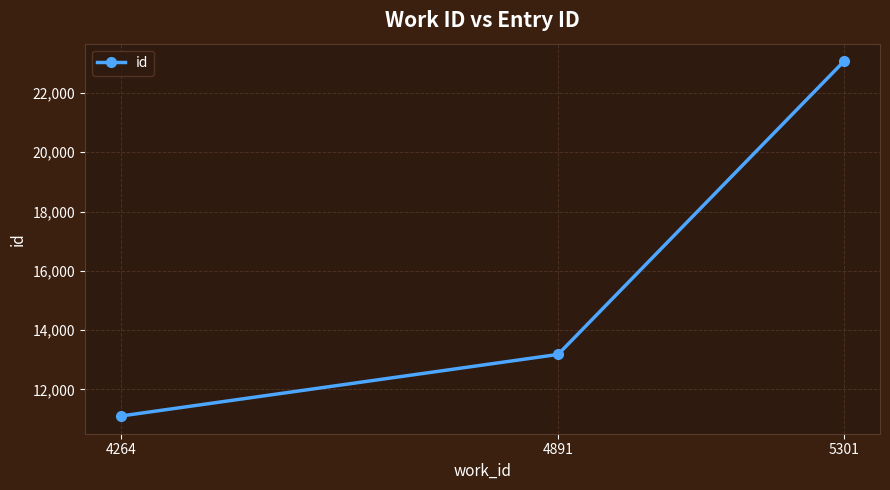

At which category does the chart reach its minimum across all series?

4264